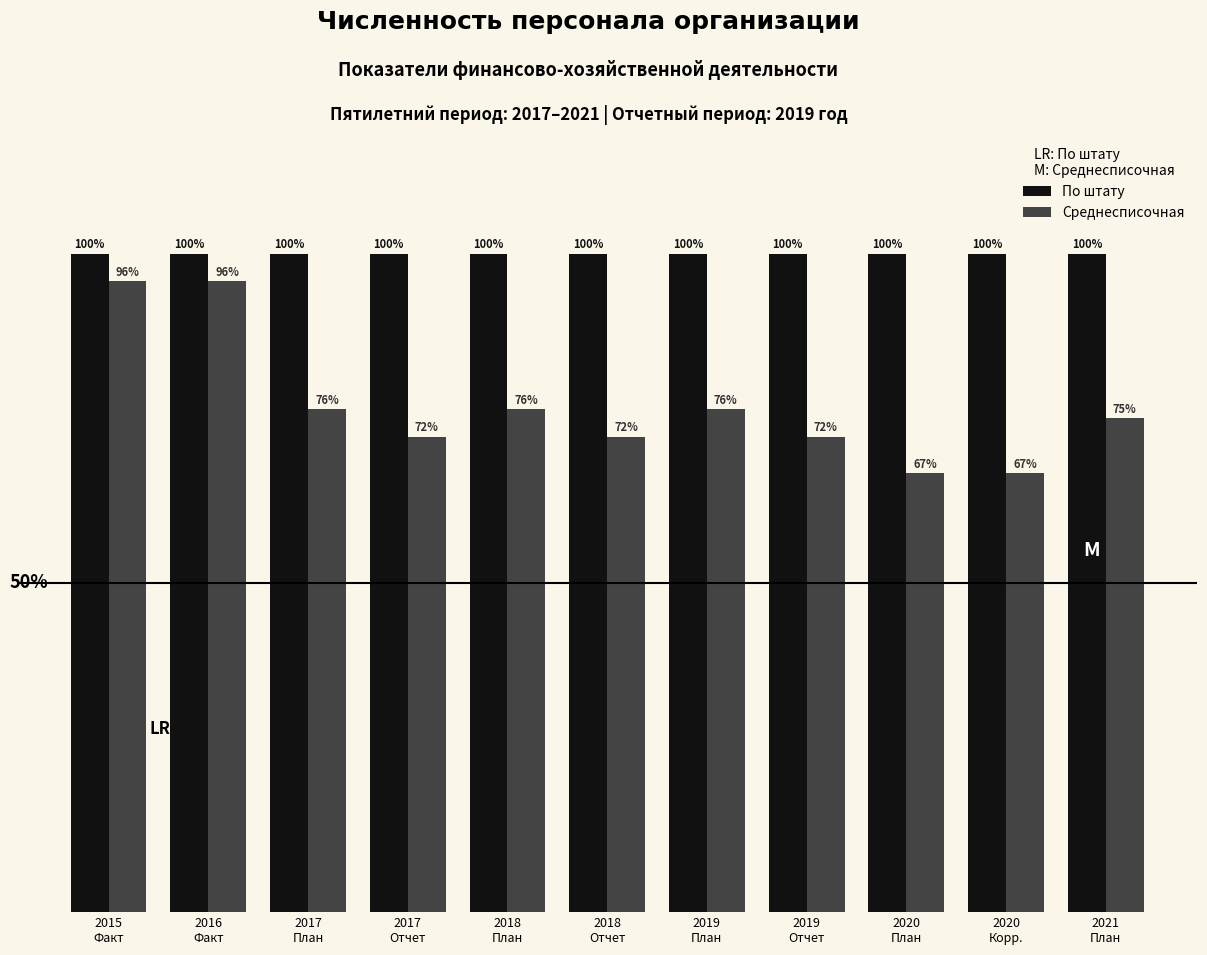

The value of По штату at 2016
Факт is 72. True or false?

True